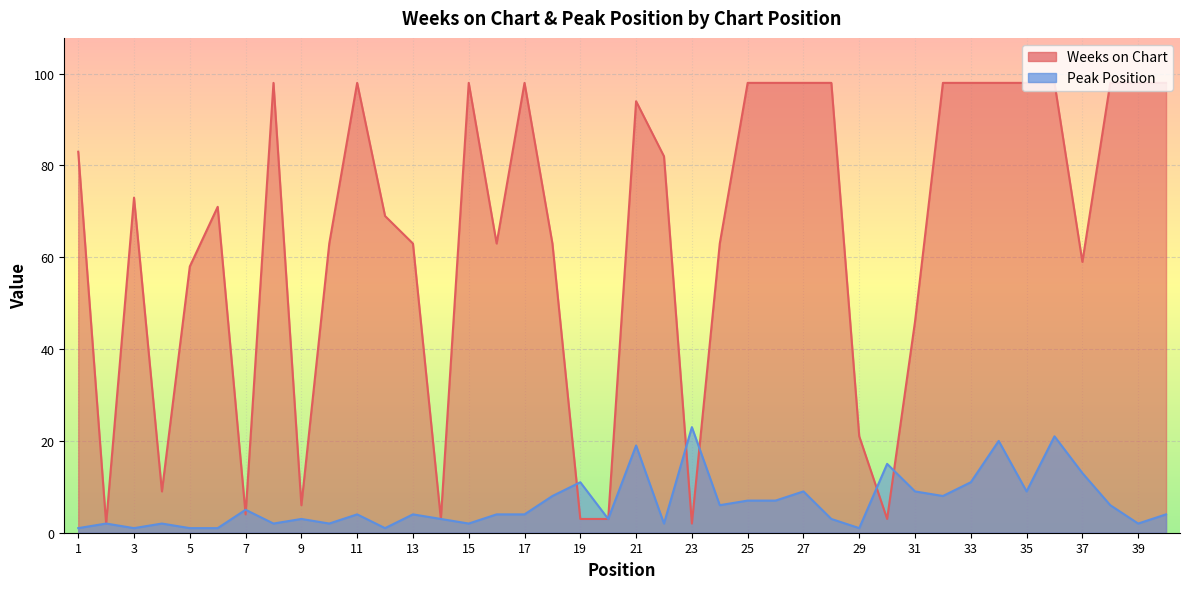

The value of Weeks on Chart at 30 is 3. True or false?

True